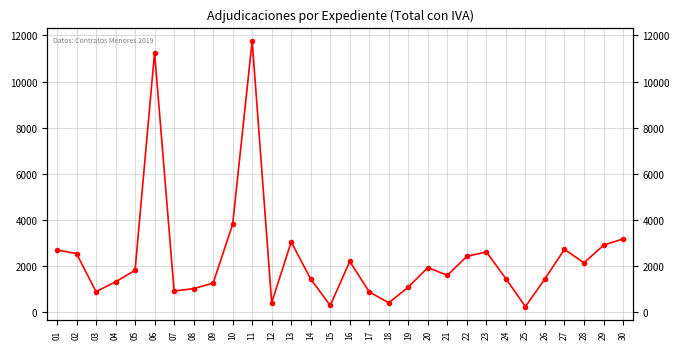

Where does the data first go above 1815?

01